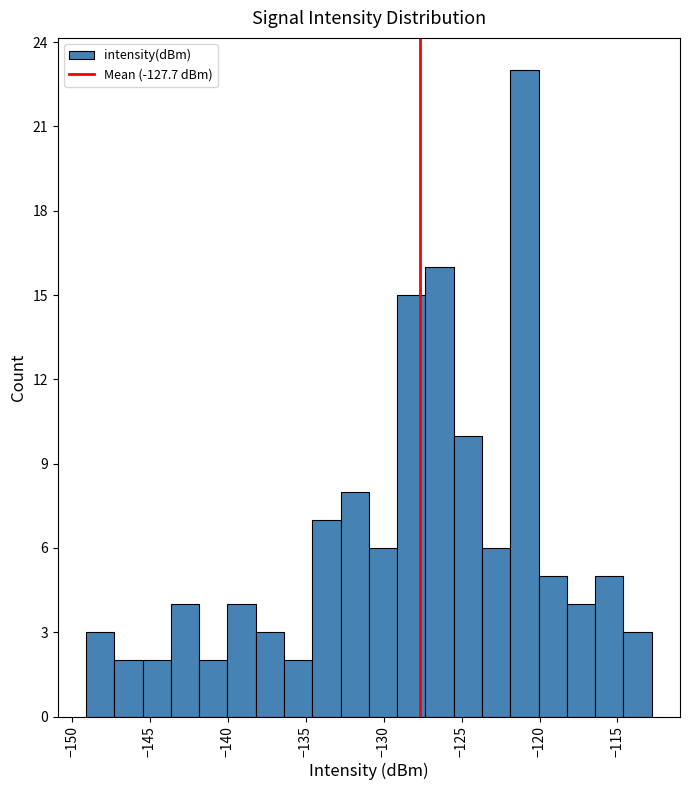

Read against the x-axis, roughly where is the centre of the tallest bar?

-121.0